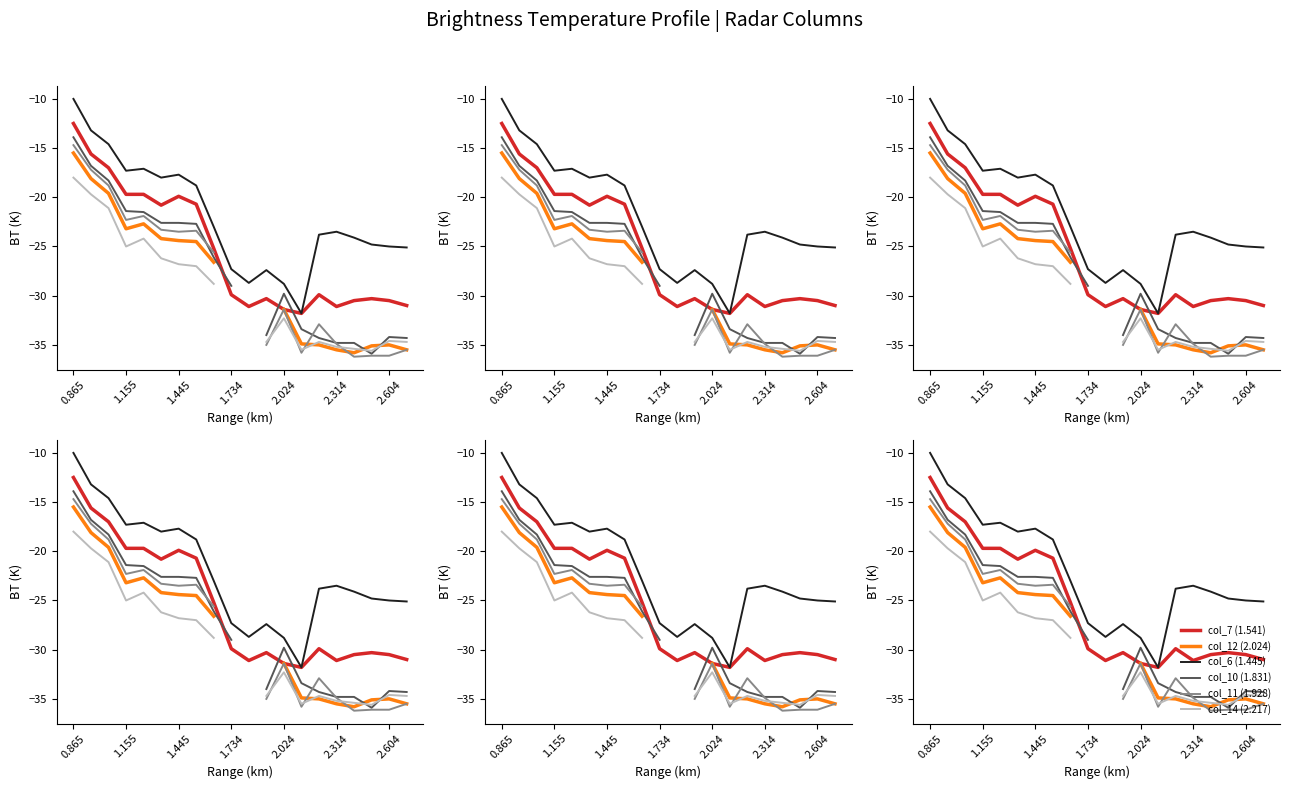

What is the difference between the highest and lowest values at 16?

12.1